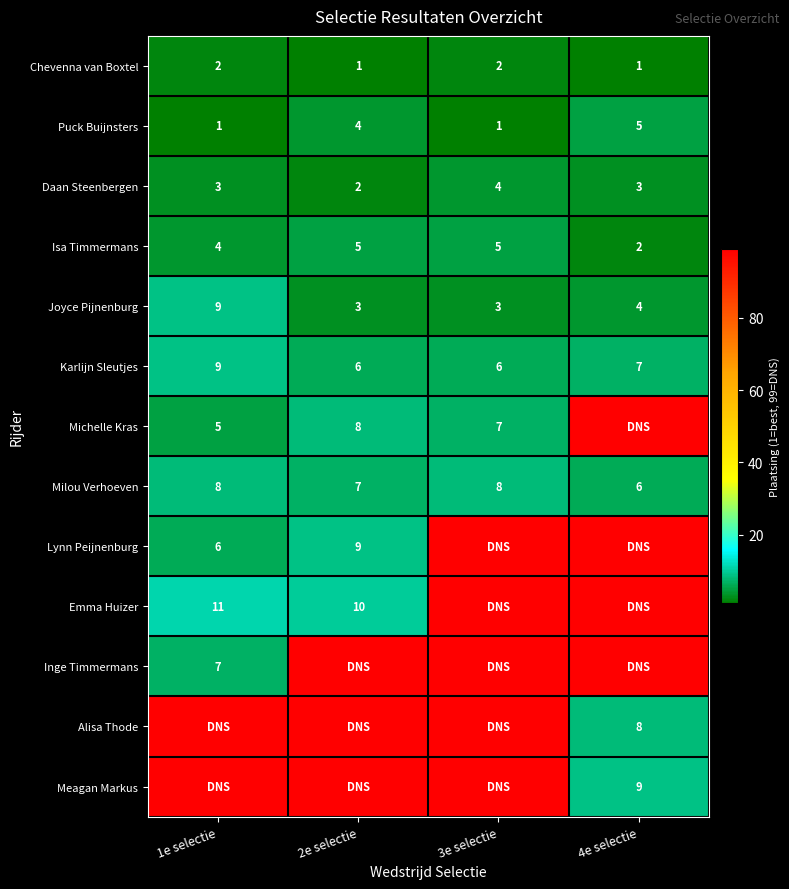

Is the value of Emma Huizer at 1e selectie greater than the value of Isa Timmermans at 3e selectie?

Yes